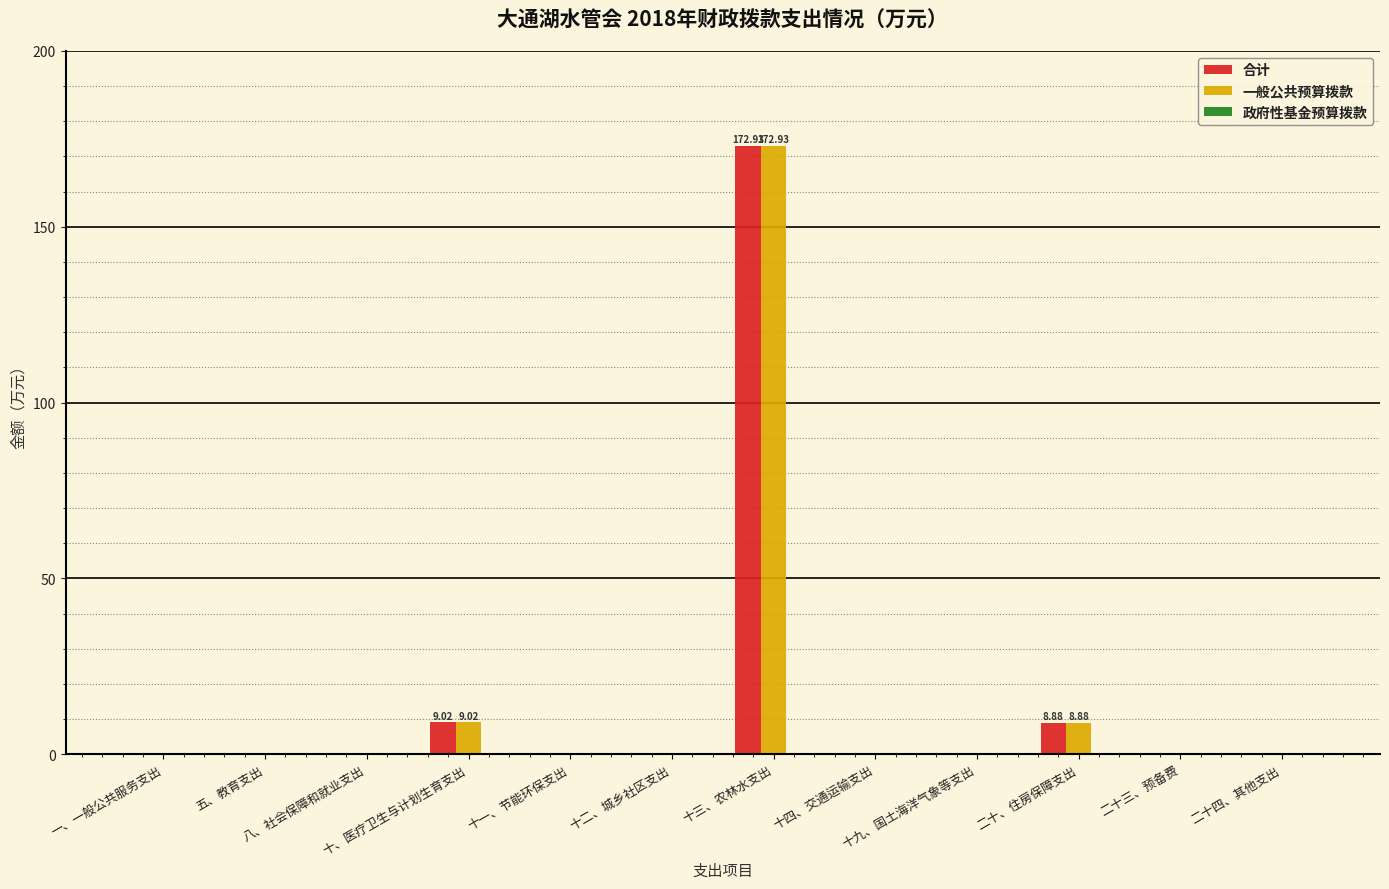

How many categories are shown in the chart?

12